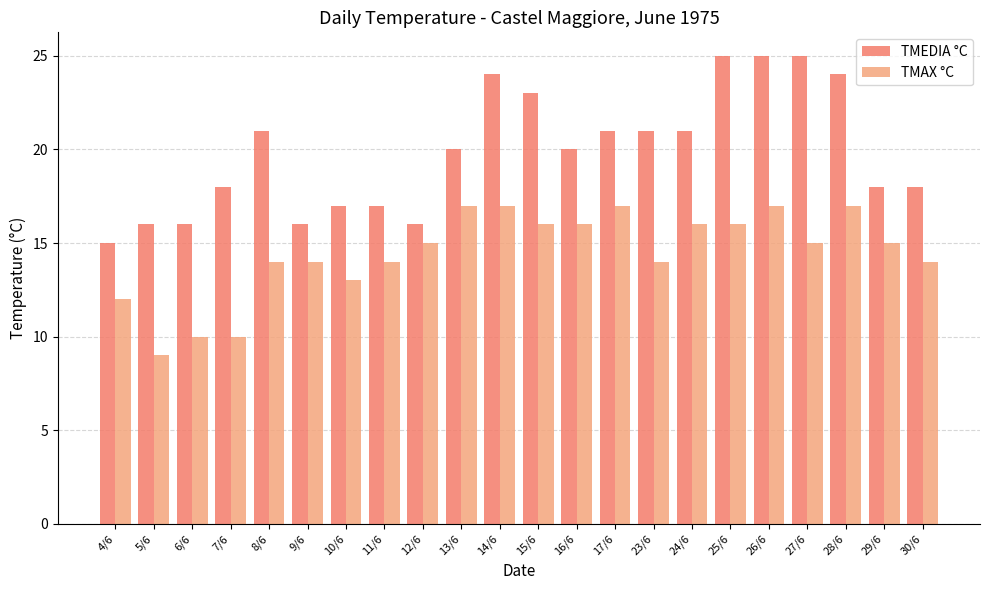

Reading right to left, transcribe all the data shown in this chart.

TMEDIA °C: 30/6=18	29/6=18	28/6=24	27/6=25	26/6=25	25/6=25	24/6=21	23/6=21	17/6=21	16/6=20	15/6=23	14/6=24	13/6=20	12/6=16	11/6=17	10/6=17	9/6=16	8/6=21	7/6=18	6/6=16	5/6=16	4/6=15
TMAX °C: 30/6=14	29/6=15	28/6=17	27/6=15	26/6=17	25/6=16	24/6=16	23/6=14	17/6=17	16/6=16	15/6=16	14/6=17	13/6=17	12/6=15	11/6=14	10/6=13	9/6=14	8/6=14	7/6=10	6/6=10	5/6=9	4/6=12